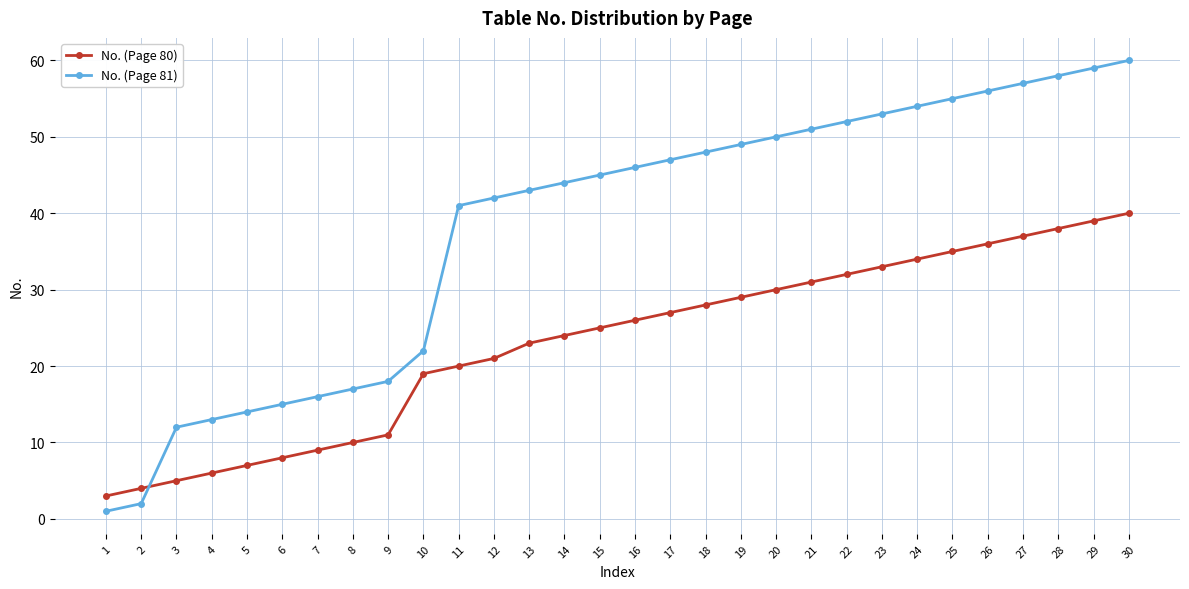

Reading left to right, list all the values displayed in this chart.

No. (Page 80): 1=3	2=4	3=5	4=6	5=7	6=8	7=9	8=10	9=11	10=19	11=20	12=21	13=23	14=24	15=25	16=26	17=27	18=28	19=29	20=30	21=31	22=32	23=33	24=34	25=35	26=36	27=37	28=38	29=39	30=40
No. (Page 81): 1=1	2=2	3=12	4=13	5=14	6=15	7=16	8=17	9=18	10=22	11=41	12=42	13=43	14=44	15=45	16=46	17=47	18=48	19=49	20=50	21=51	22=52	23=53	24=54	25=55	26=56	27=57	28=58	29=59	30=60